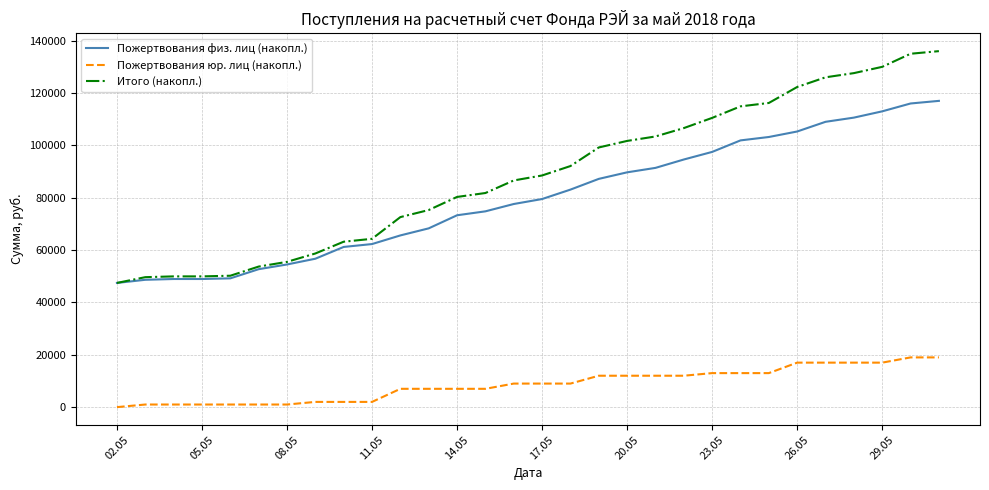

Rank the series by their maximum value, from highest to lowest.

Итого (накопл.), Пожертвования физ. лиц (накопл.), Пожертвования юр. лиц (накопл.)